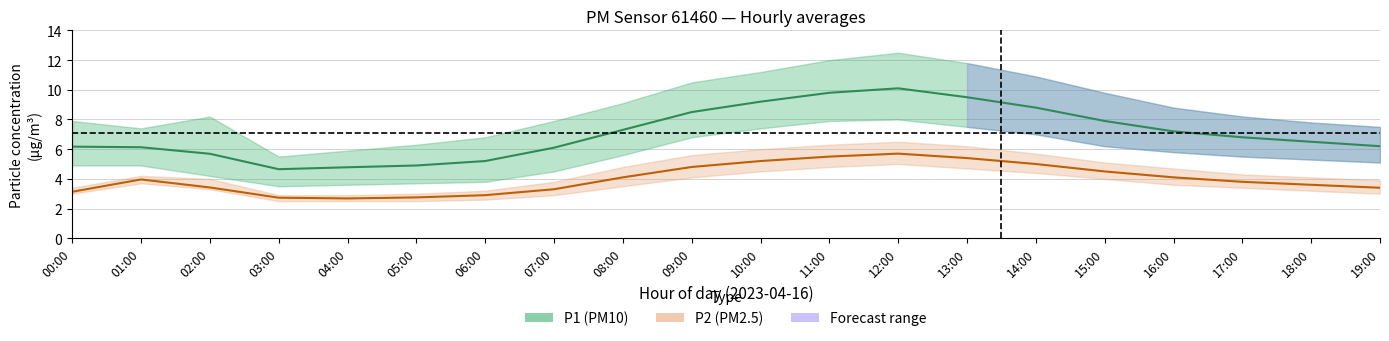

At which label does P1_upper first exceed 8?

02:00